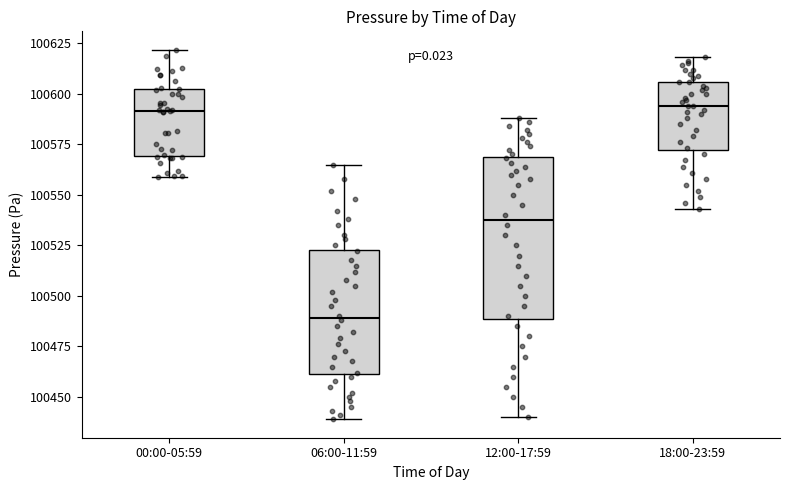

Reading left to right, transcribe this box plot: for each box, give where its median line is, the range the box spans, and where its two whiskers end, as read against the y-axis. The values are not printed on the chart, so give them approximately, as read against the axis.

00:00-05:59: median 100590, box 100570 to 100600, whiskers 100560 to 100620
06:00-11:59: median 100490, box 100460 to 100525, whiskers 100440 to 100565
12:00-17:59: median 100540, box 100490 to 100570, whiskers 100440 to 100590
18:00-23:59: median 100595, box 100570 to 100605, whiskers 100545 to 100620